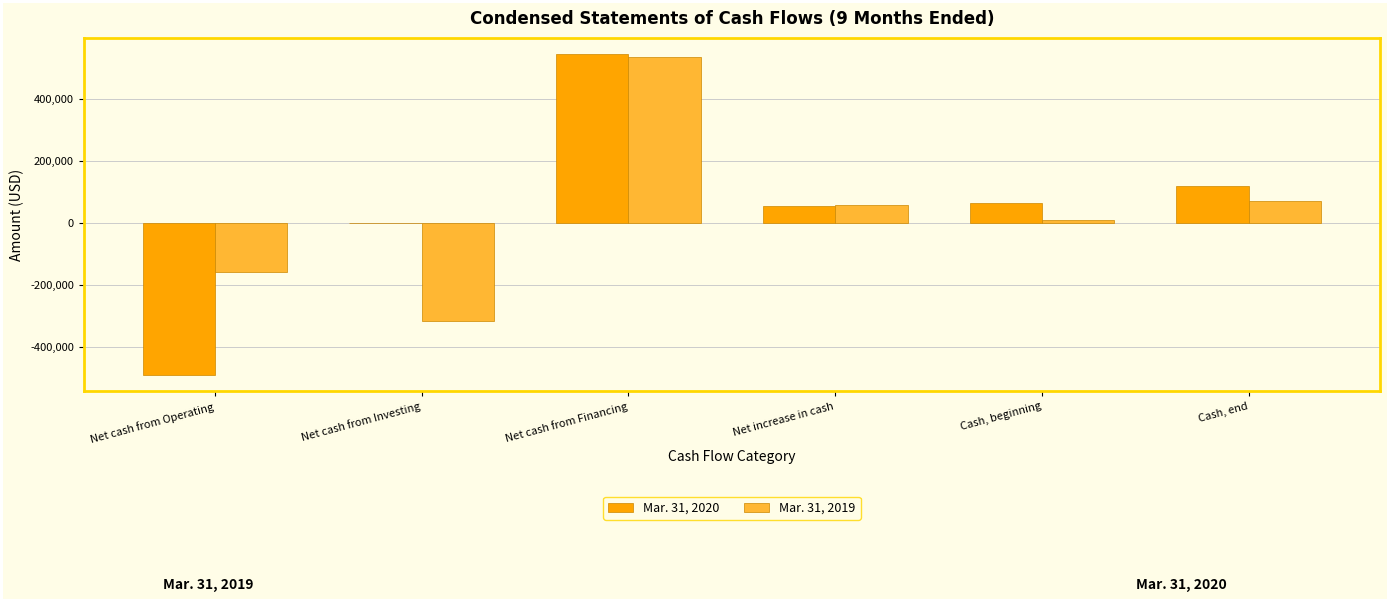

The value of Mar. 31, 2020 at Cash, end is 120357. True or false?

True